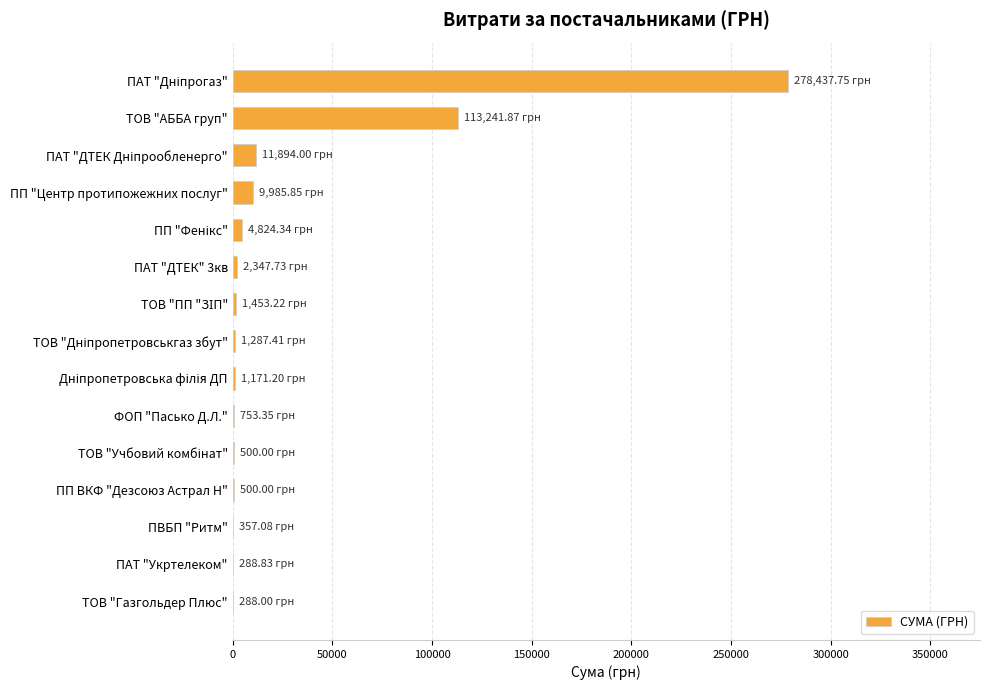

Where is the data nearest to the value 139362?

ТОВ "АББА груп"